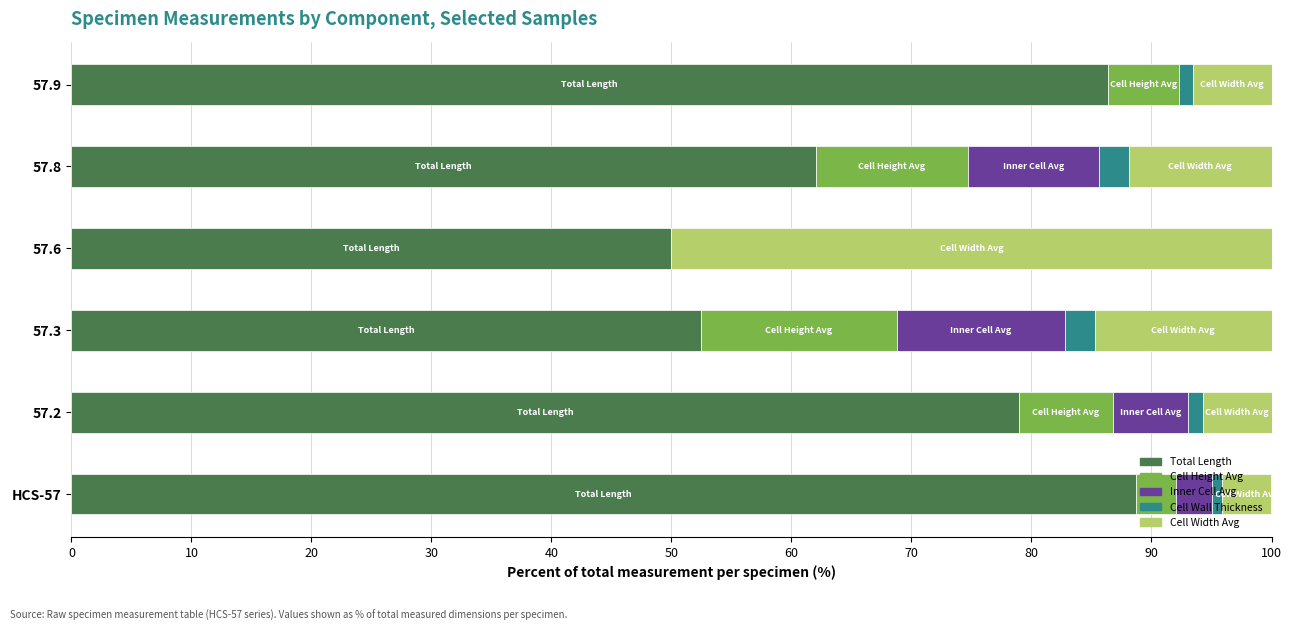

Count the number of data series in this chart.

5